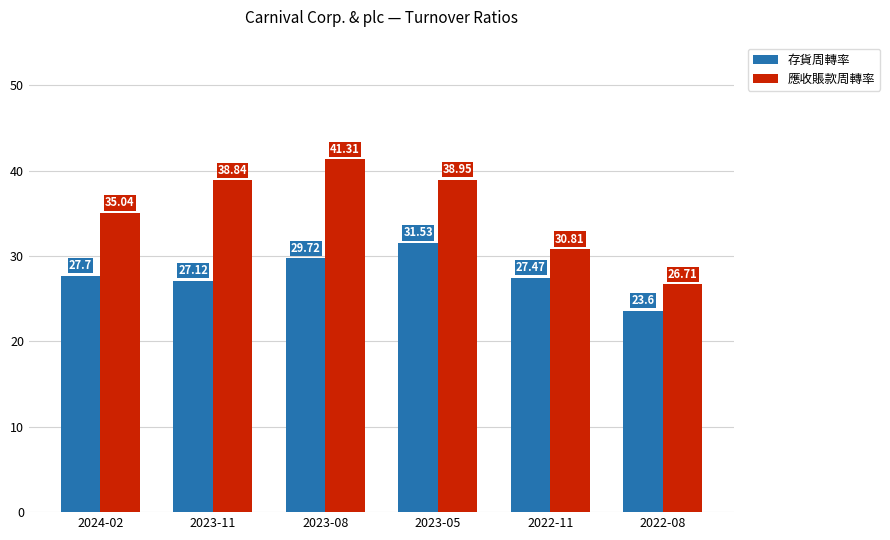

Rank the series by their average value, from lowest to highest.

存貨周轉率, 應收賬款周轉率